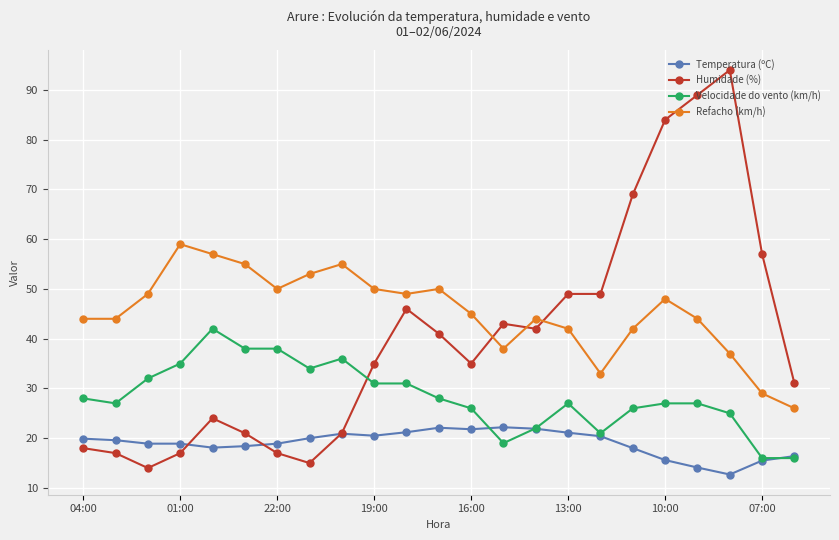

Which series has the largest range (max minus min)?

Humidade (%)